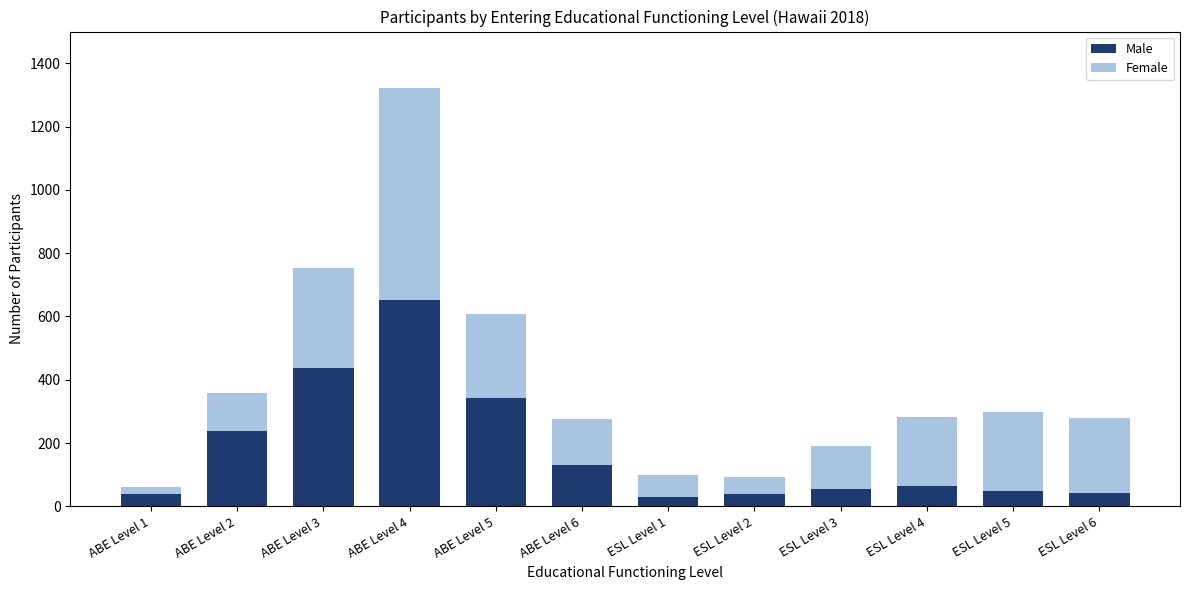

What is the total value across all series at ABE Level 2?

357